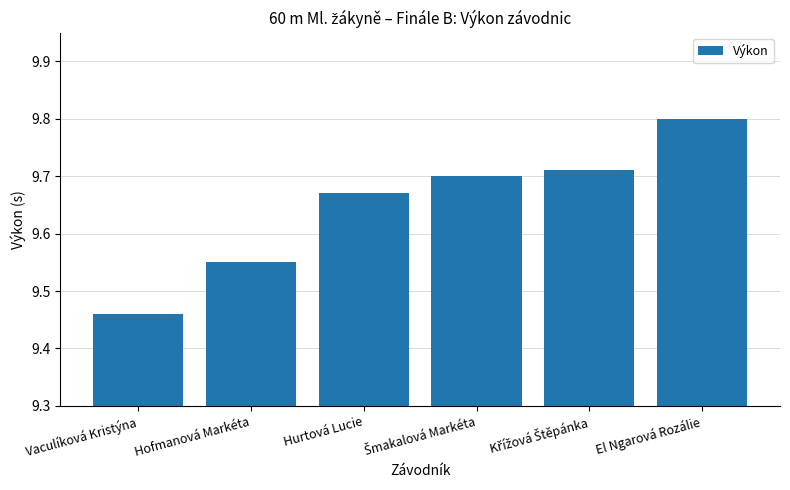

What position from the right is El Ngarová Rozálie?

1